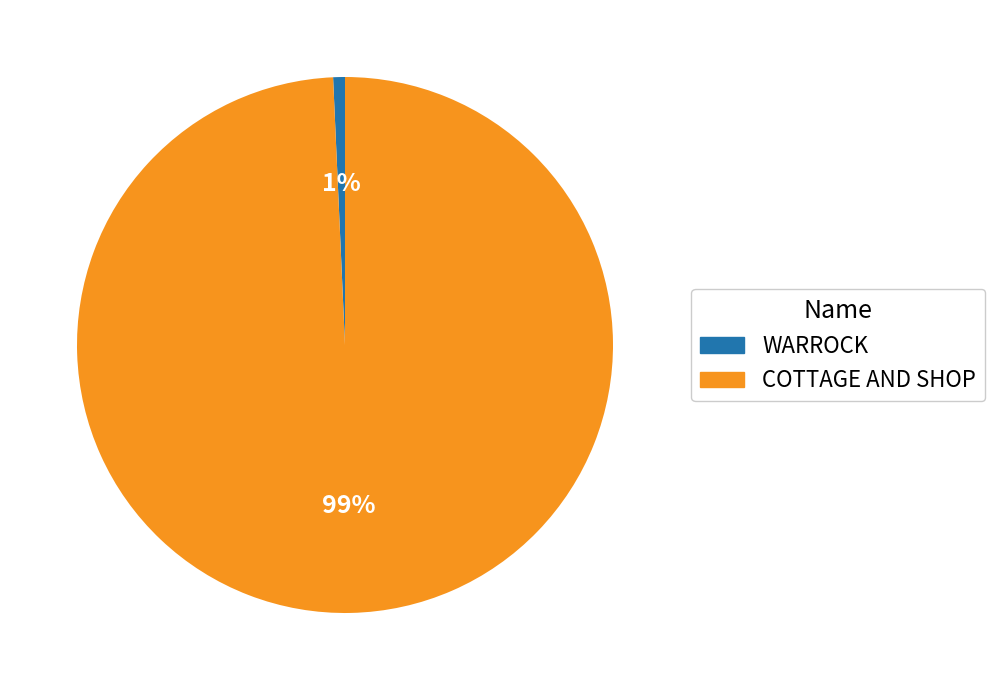

Is there a majority slice in this chart?

Yes